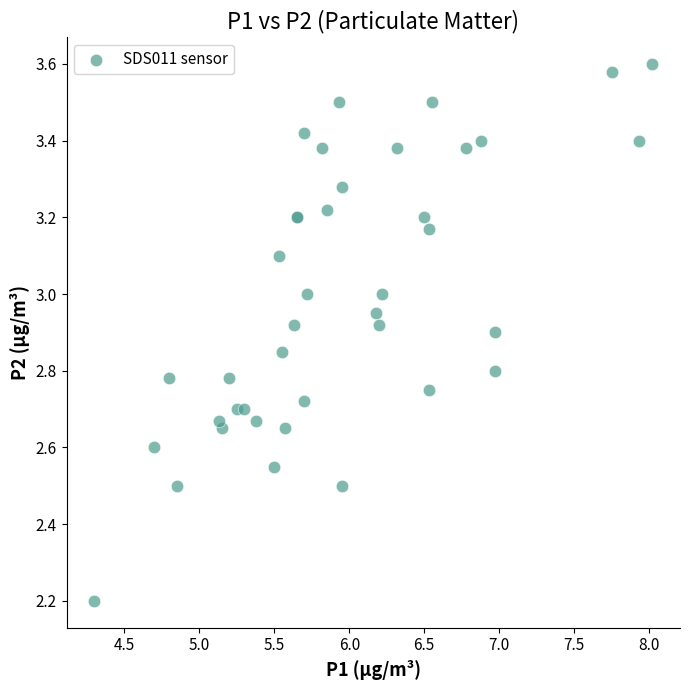

What Y value in the scatter plot is closest to 2?

2.2